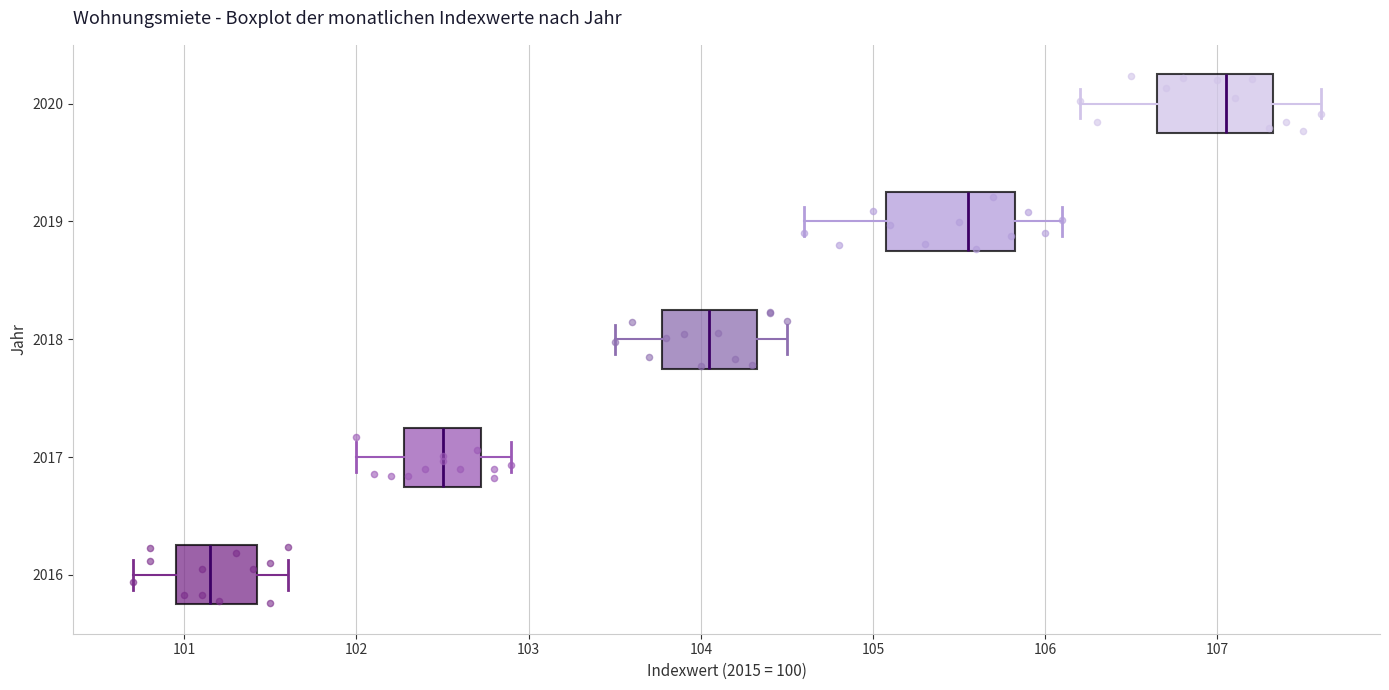

Where does the median line of the box at y = 2019 sit on the x-axis? The values are not printed on the chart, so give them approximately, as read against the axis.

105.6